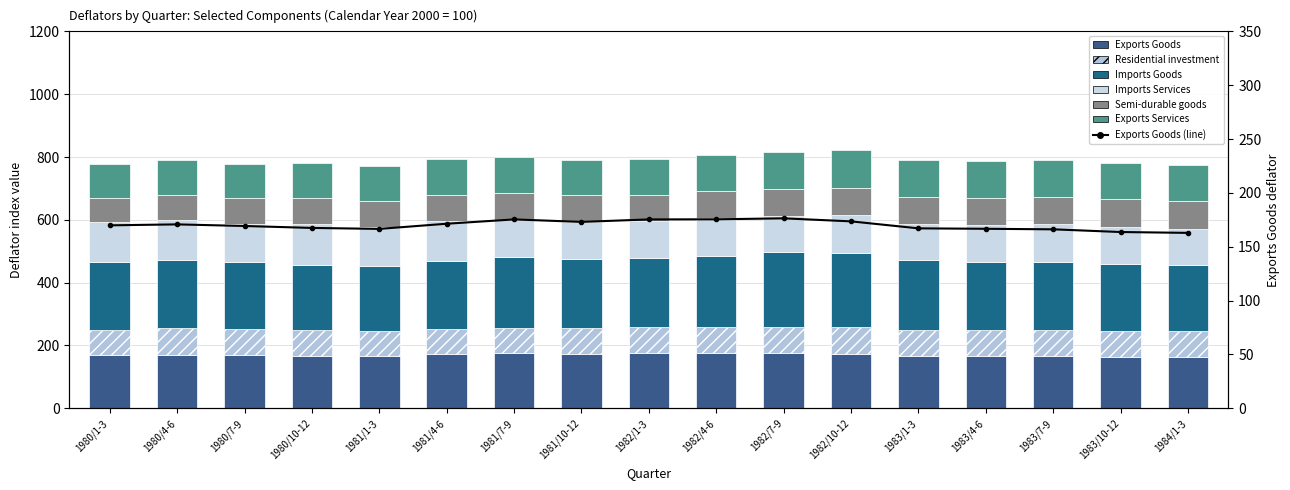

Which series has the largest total across all categories?

Imports Goods